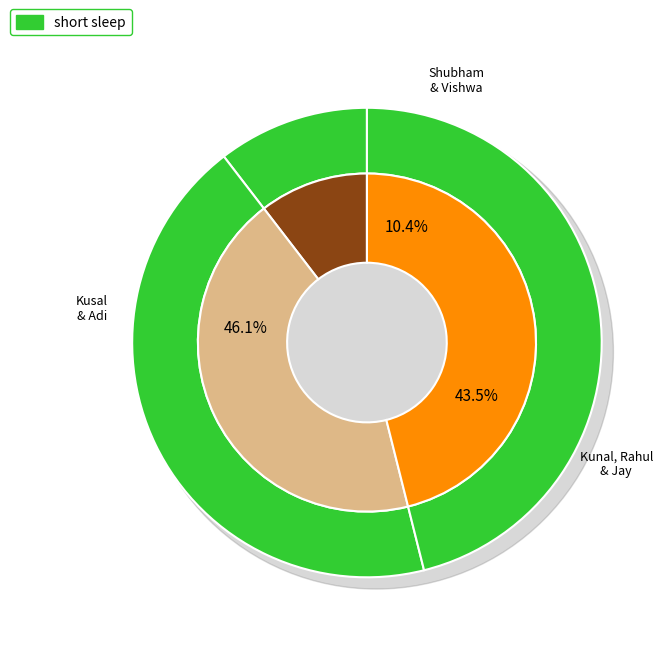

True or false: Kusal . accounts for 35% of the total.

False